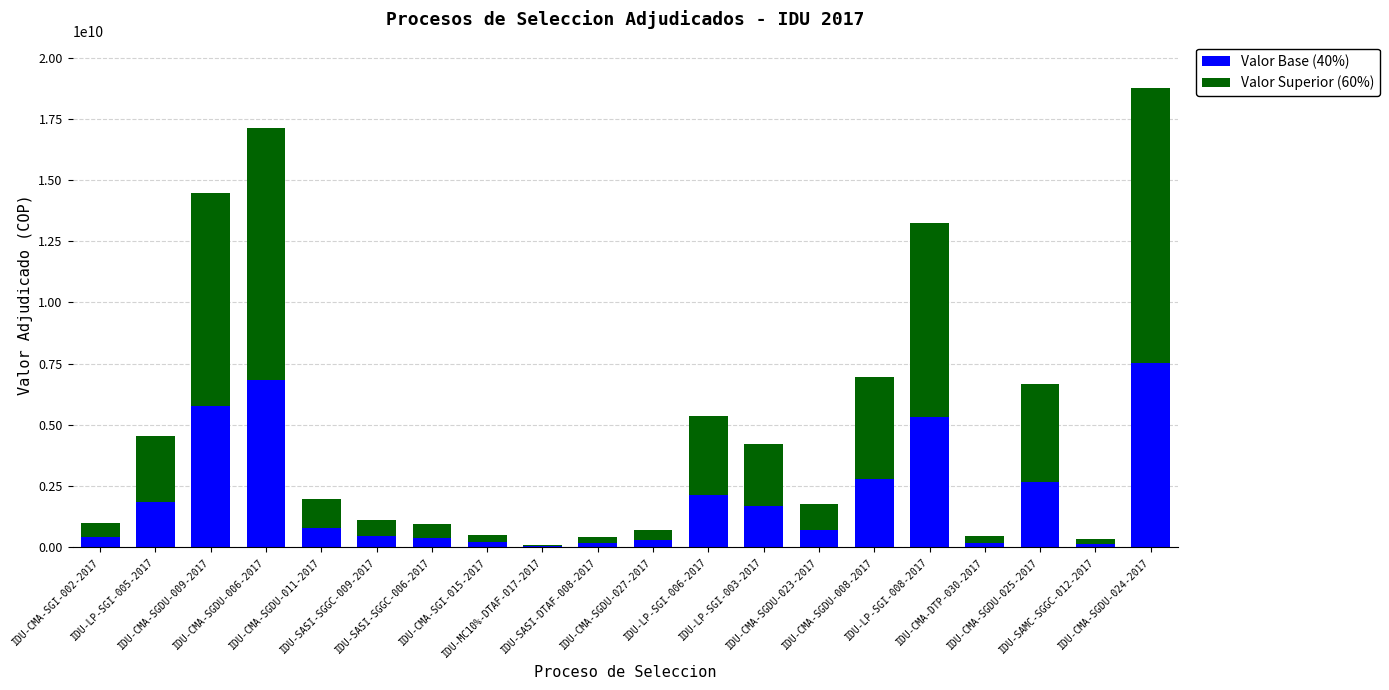

What is the maximum value for Valor Base (40%)?

7509813818.4